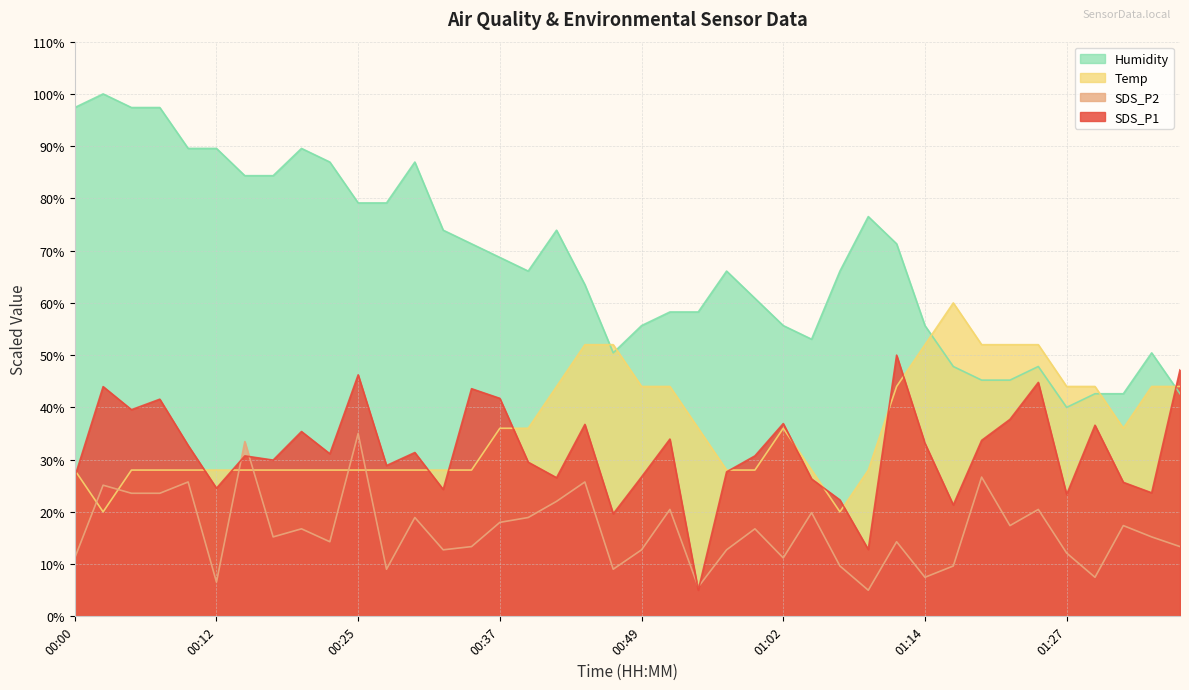

True or false: SDS_P2 has a value of 21.3 at 00:22.

False